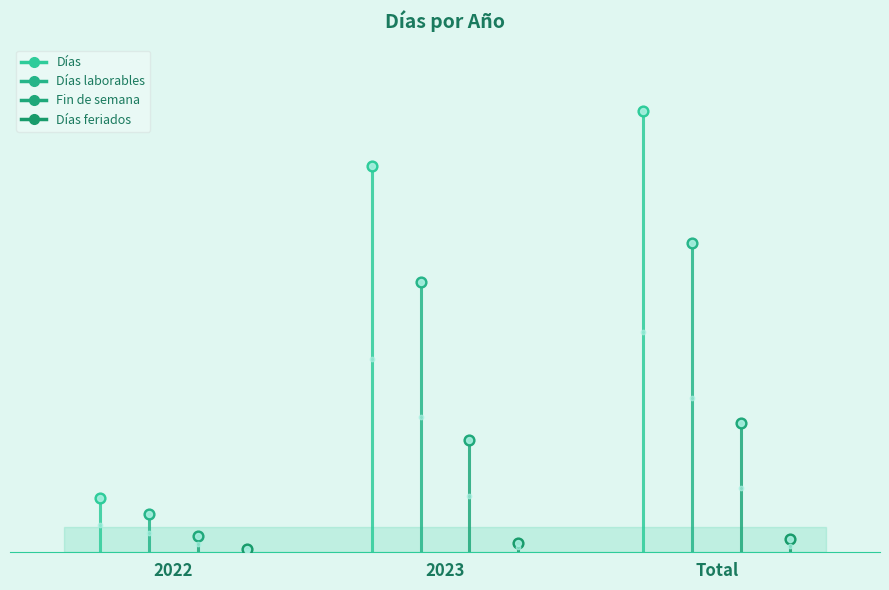

At how many categories does at least one series exceed 3?

3